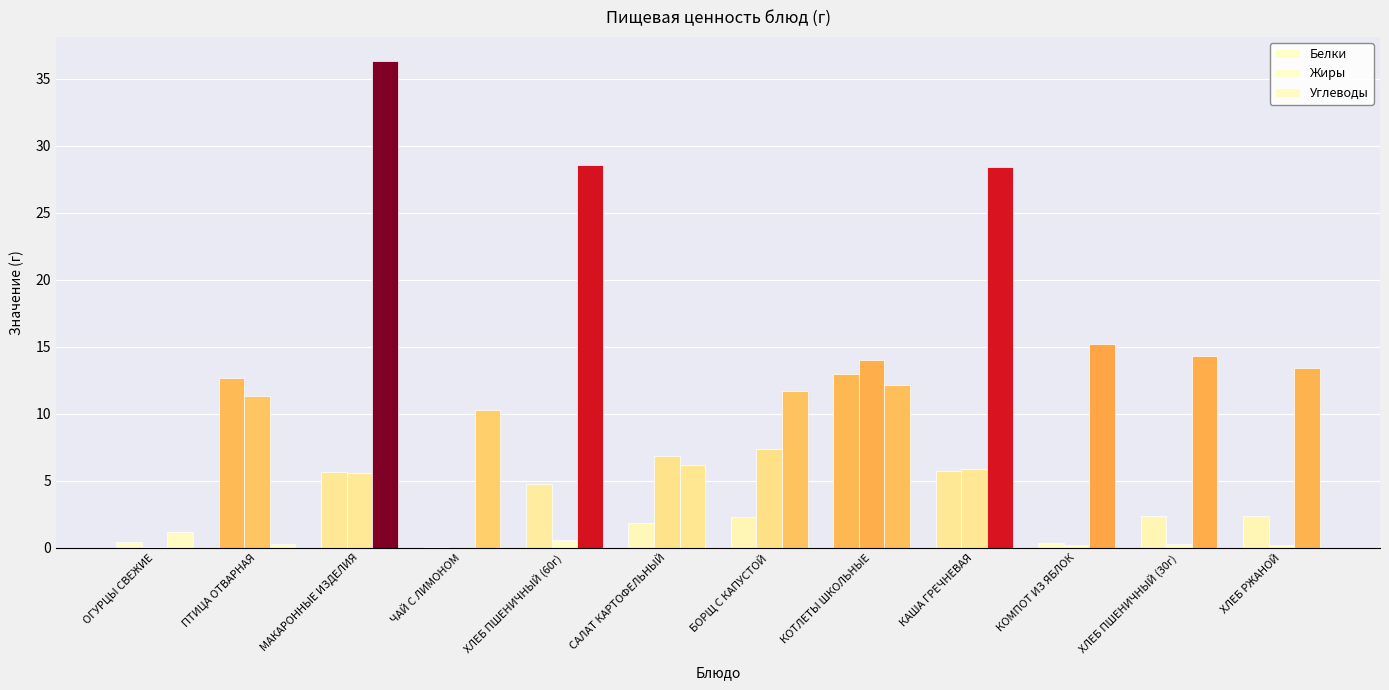

What is the total value across all series at ХЛЕБ ПШЕНИЧНЫЙ (30г)?

16.9